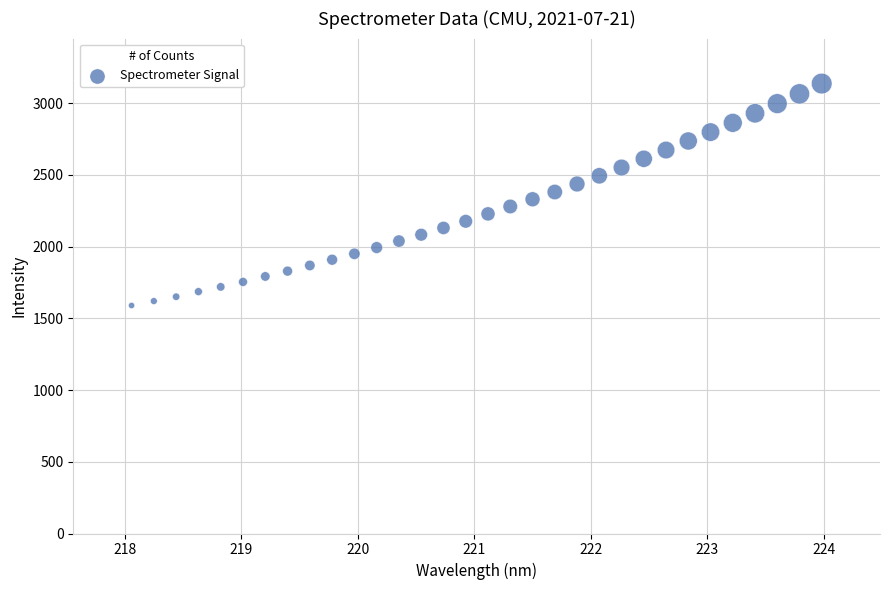

What is the range of X values (max minus min)?

5.9